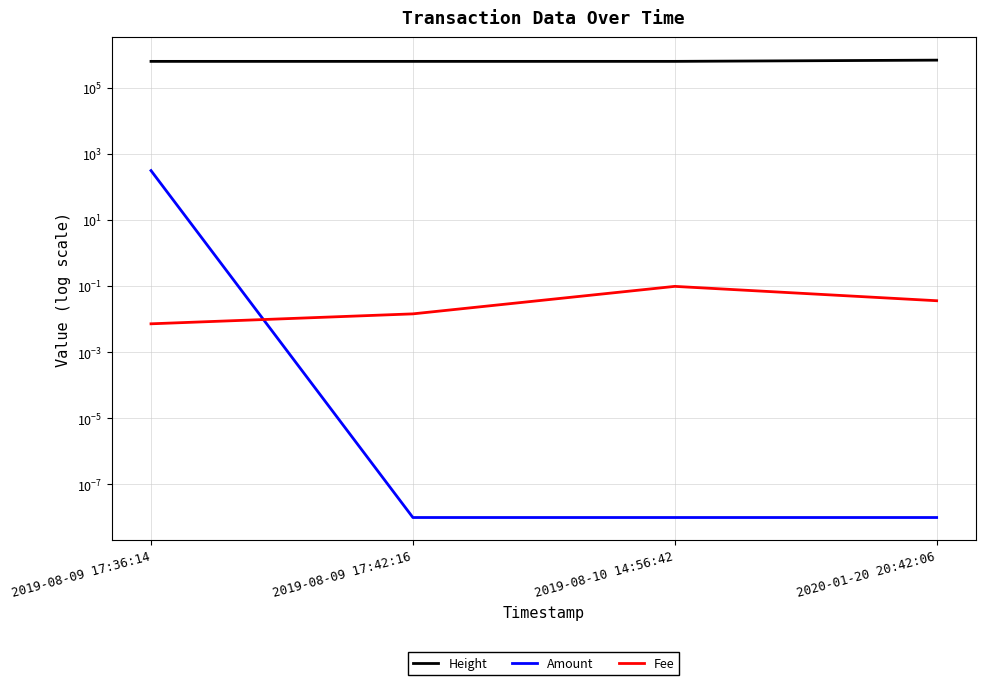

Is it true that Amount equals 0.0 at 2020-01-20 20:42:06?

True